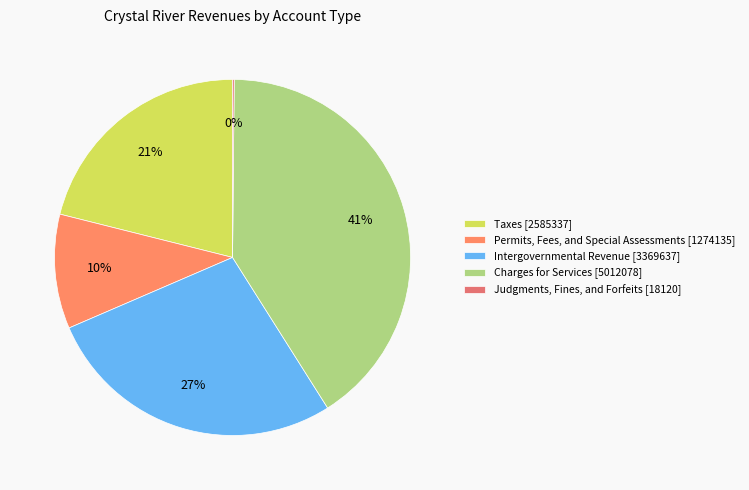

Which slice is the largest?

Charges for Services [5012078]